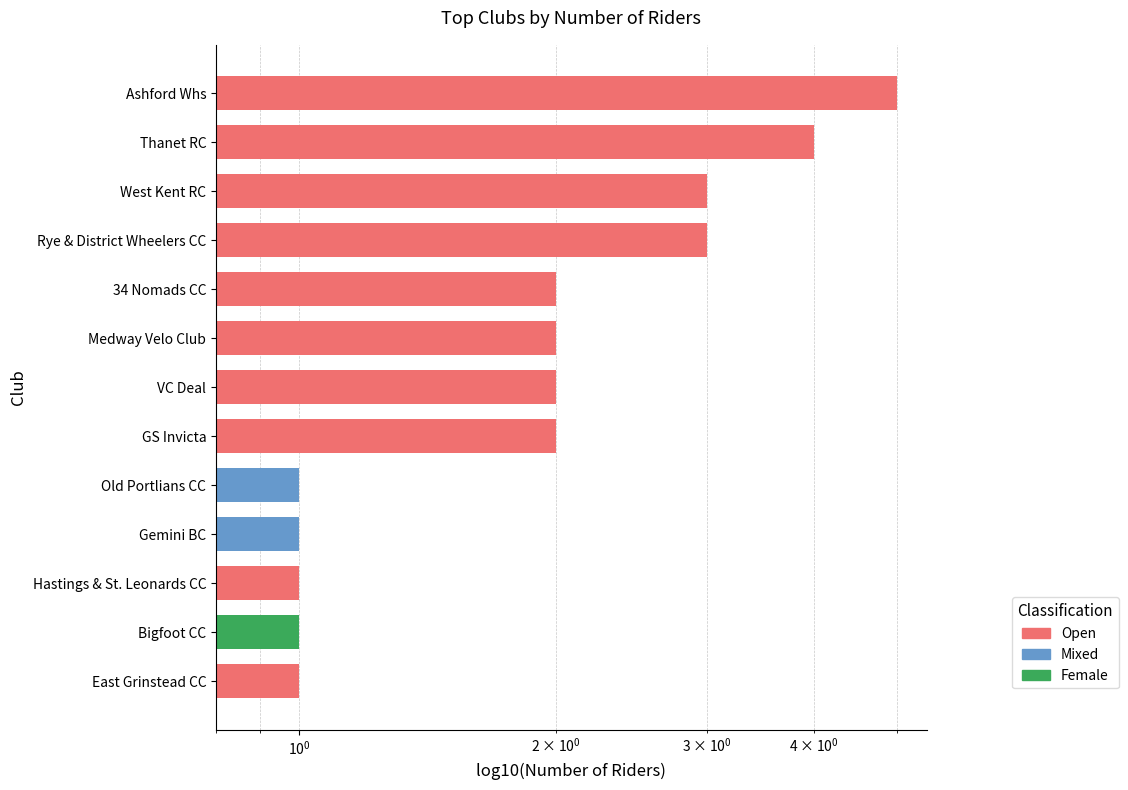

At which category does the chart reach its minimum across all series?

Old Portlians CC